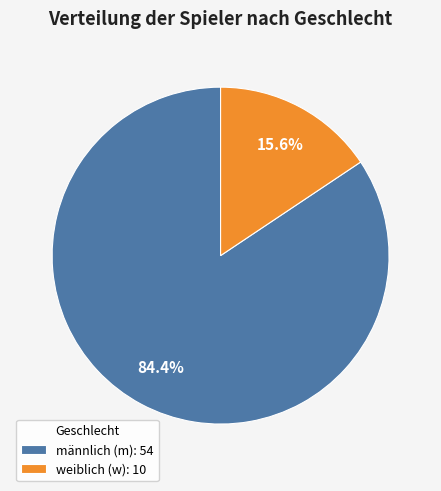

Does männlich (m): 54 represent more than half of the total?

Yes